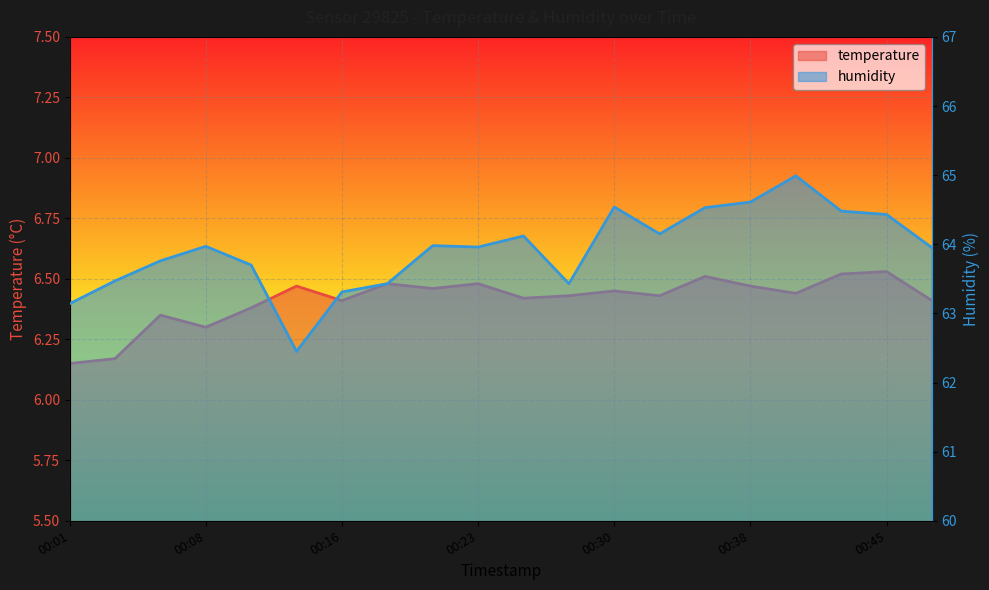

The value of humidity at 00:04 is 63.5. True or false?

True